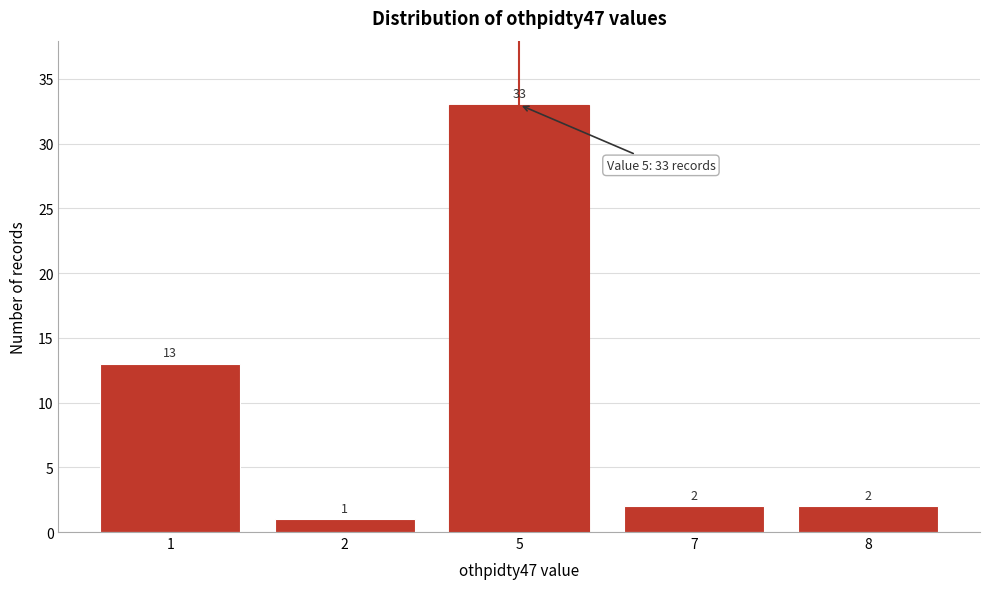

Reading left to right, extract all data points from this chart.

1=13	2=1	5=33	7=2	8=2